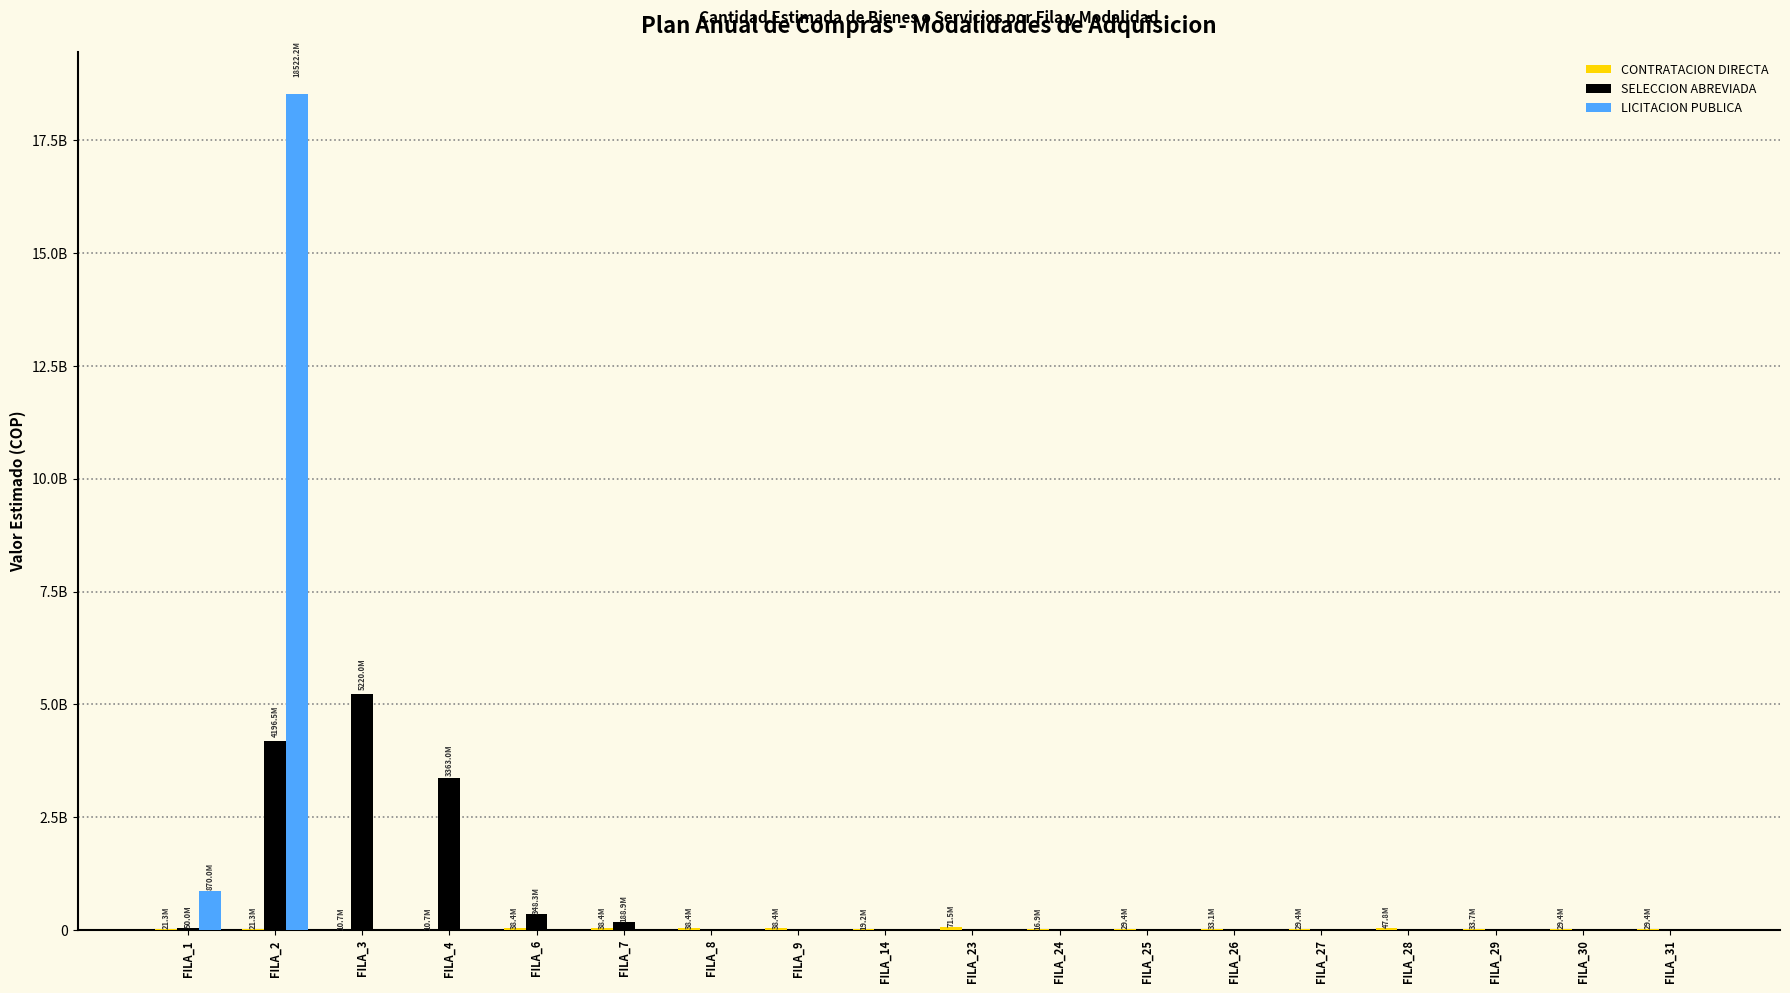

What is the difference between the maximum and minimum values in the LICITACION PUBLICA series?

18522158225